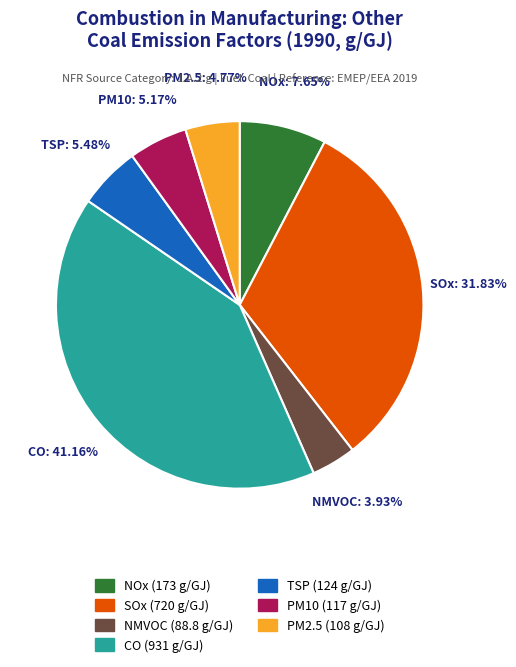

Does any single category account for the majority?

No